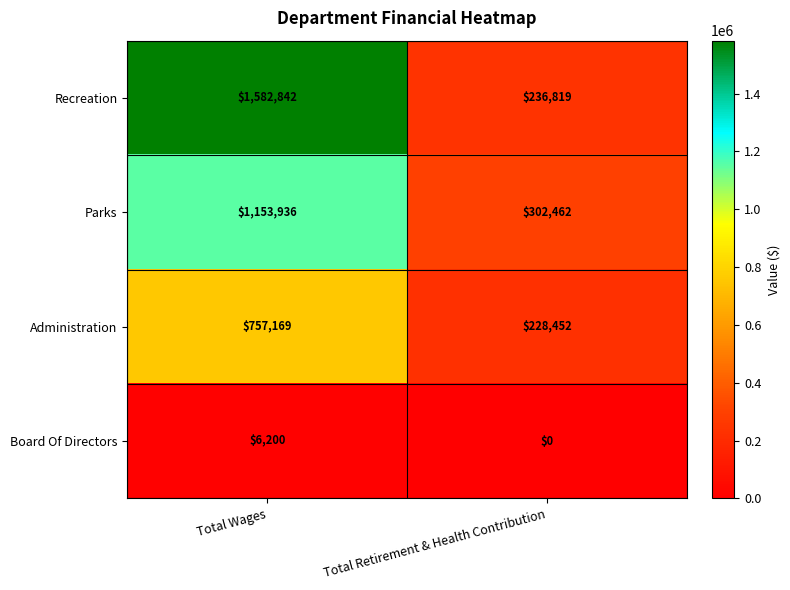

Rank the series at Total Retirement & Health Contribution from highest to lowest value.

Parks, Recreation, Administration, Board Of Directors